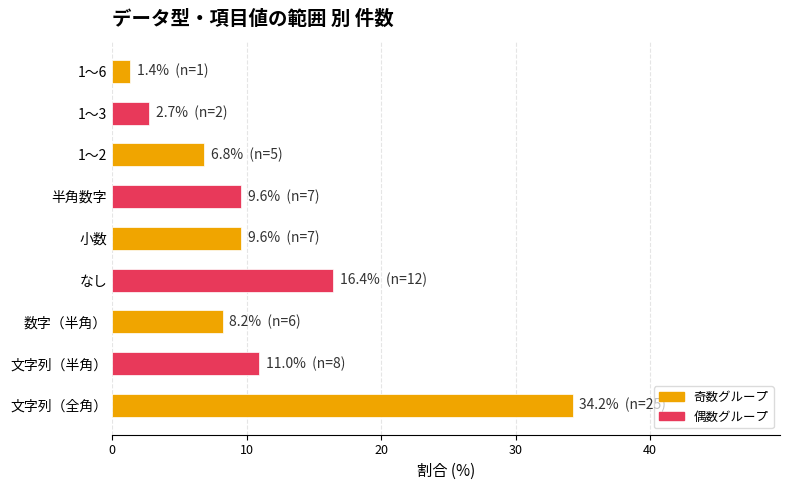

What is the difference between the maximum and minimum values?

32.9